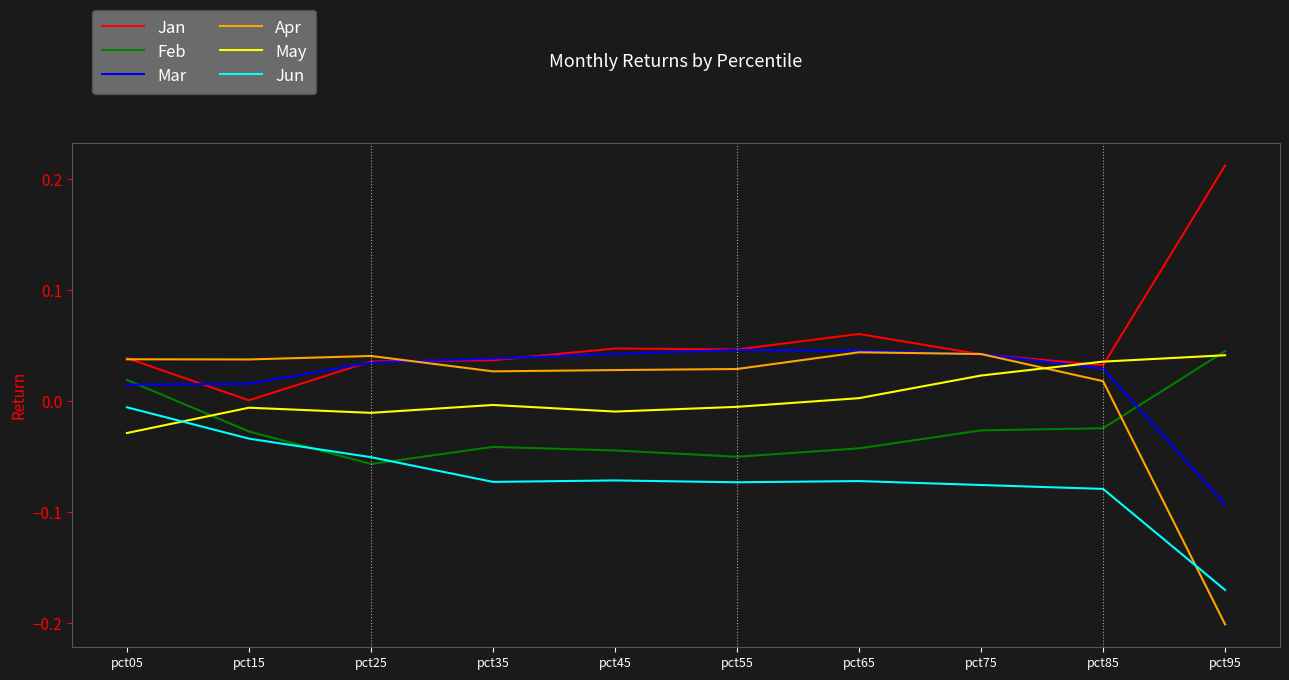

Which series has the largest total across all categories?

Jan